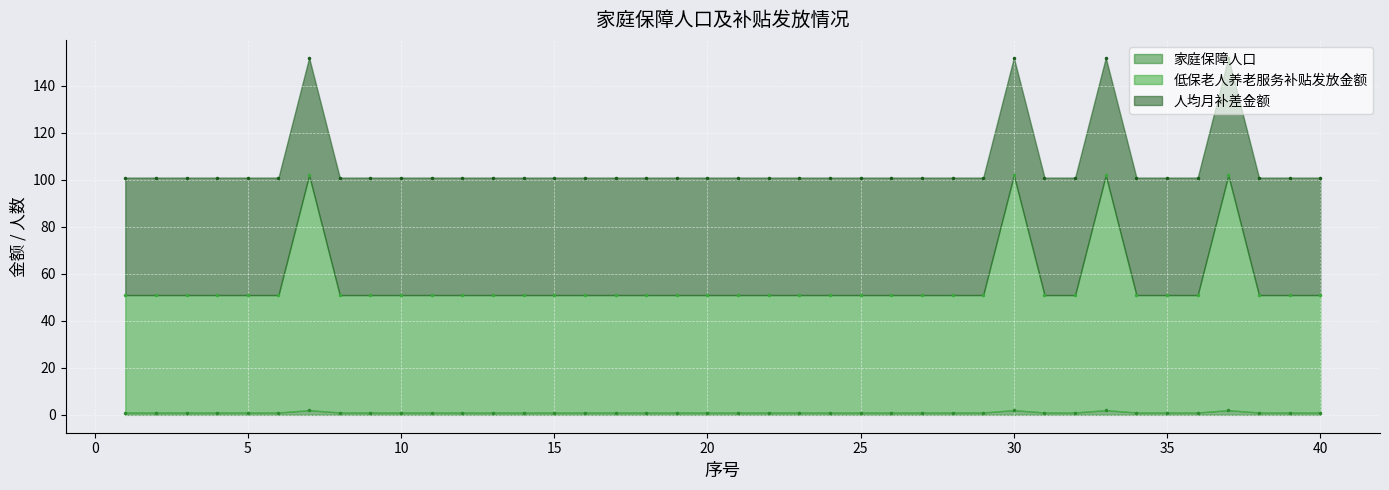

What is the difference between the second highest and minimum values in the 家庭保障人口 series?

1